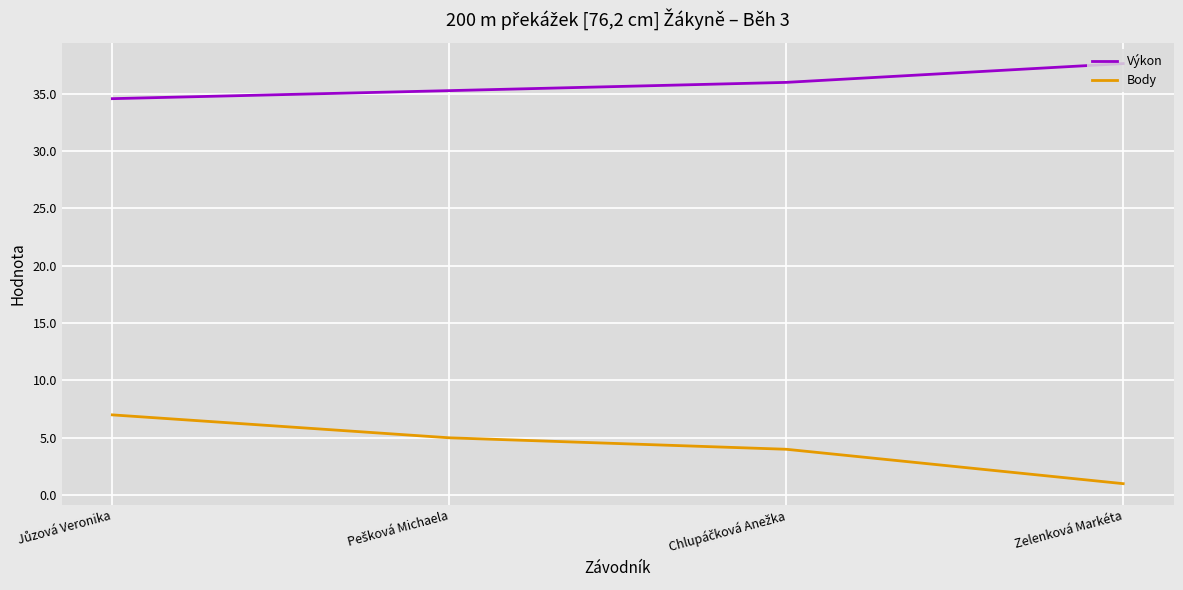

Reading left to right, transcribe all the data shown in this chart.

Výkon: 34.6	35.3	36.0	37.6
Body: 7.0	5.0	4.0	1.0